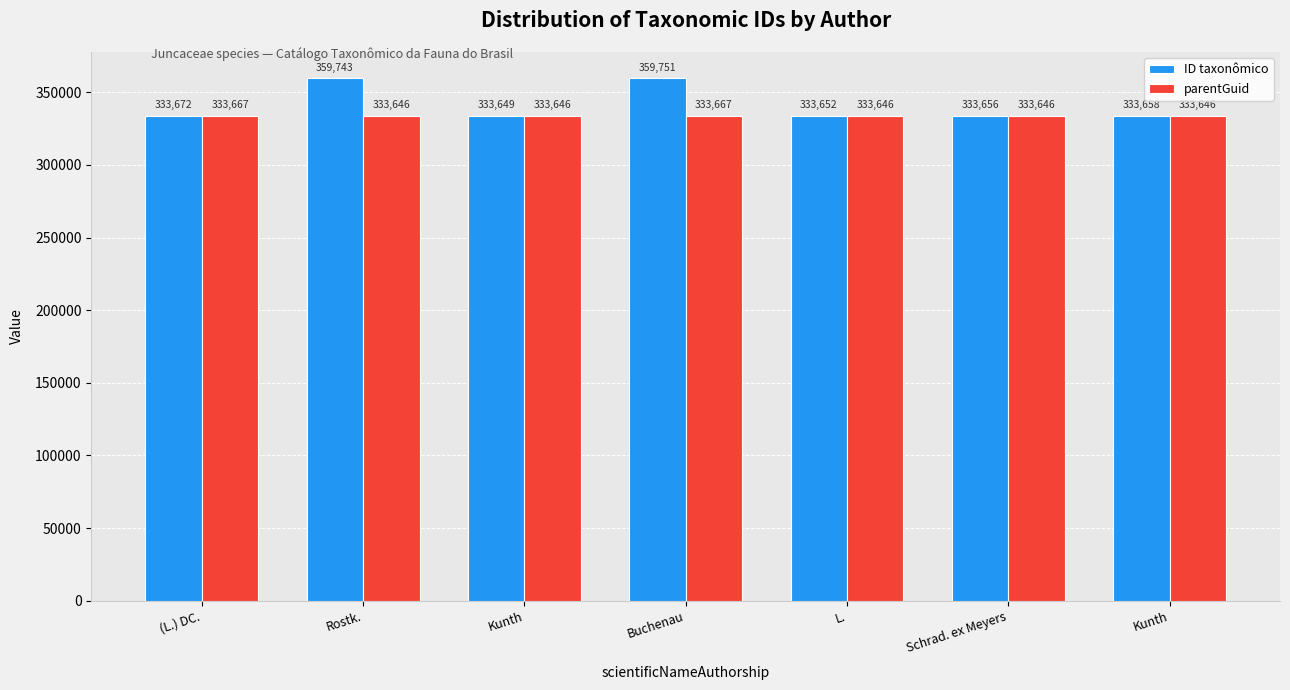

The parentGuid series shows 466197 at Kunth. True or false?

False